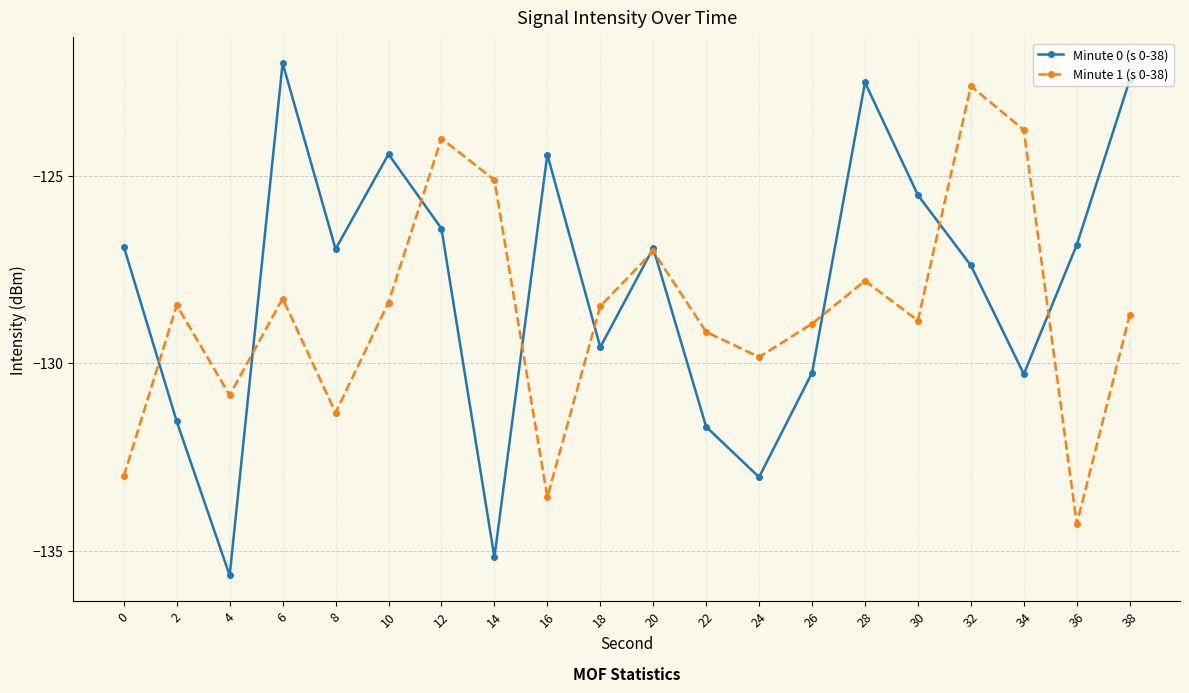

What is the smallest value displayed?

-135.6